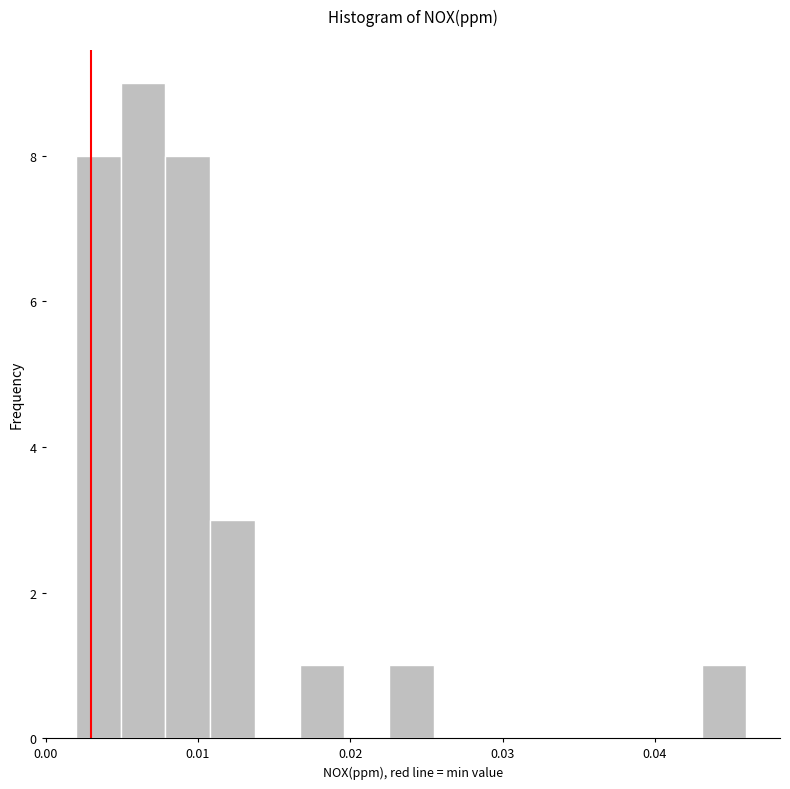

Around what value on the x-axis is the tallest bar? Give the approximate position of its centre, as read against the axis.

0.006